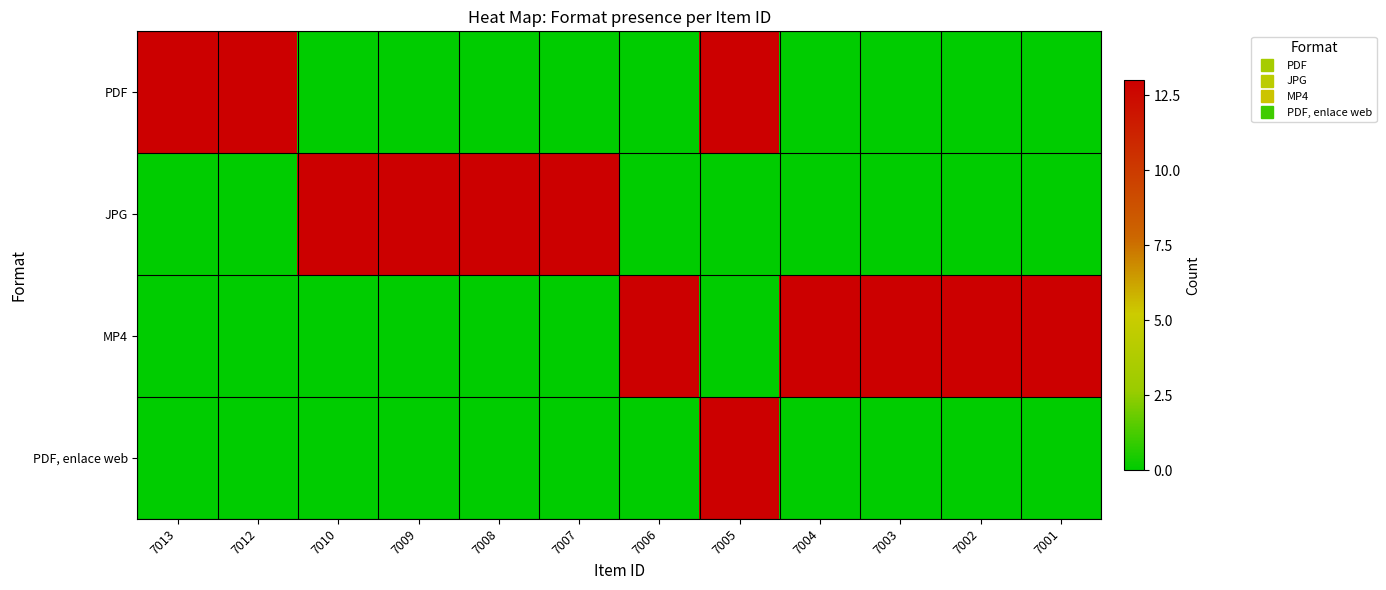

List the series in order of their peak value, lowest first.

PDF, JPG, MP4, PDF, enlace web